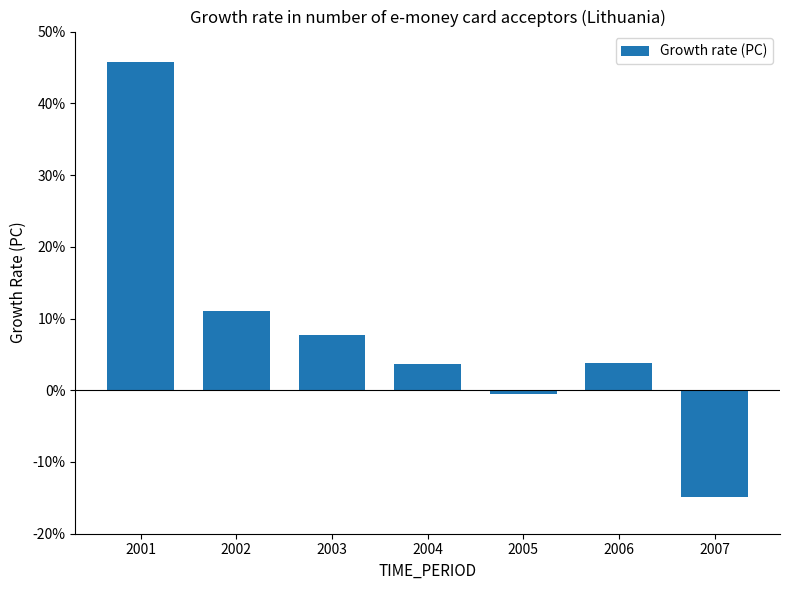

Where does the data first go above 3?

2001